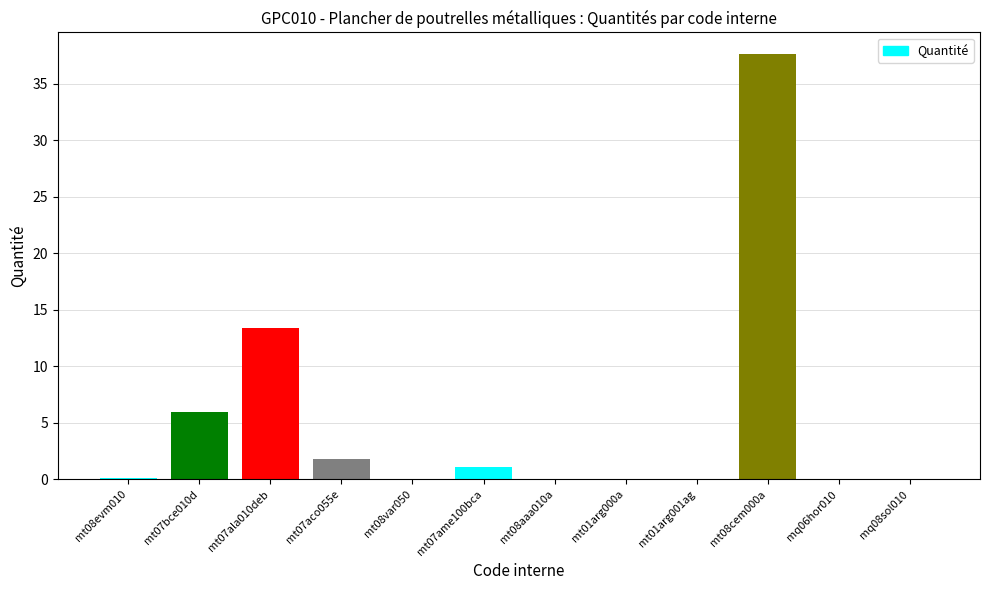

List the labels in order of value, smallest first.

mq08sol010, mt08aaa010a, mt08var050, mt01arg000a, mq06hor010, mt01arg001ag, mt08evm010, mt07ame100bca, mt07aco055e, mt07bce010d, mt07ala010deb, mt08cem000a